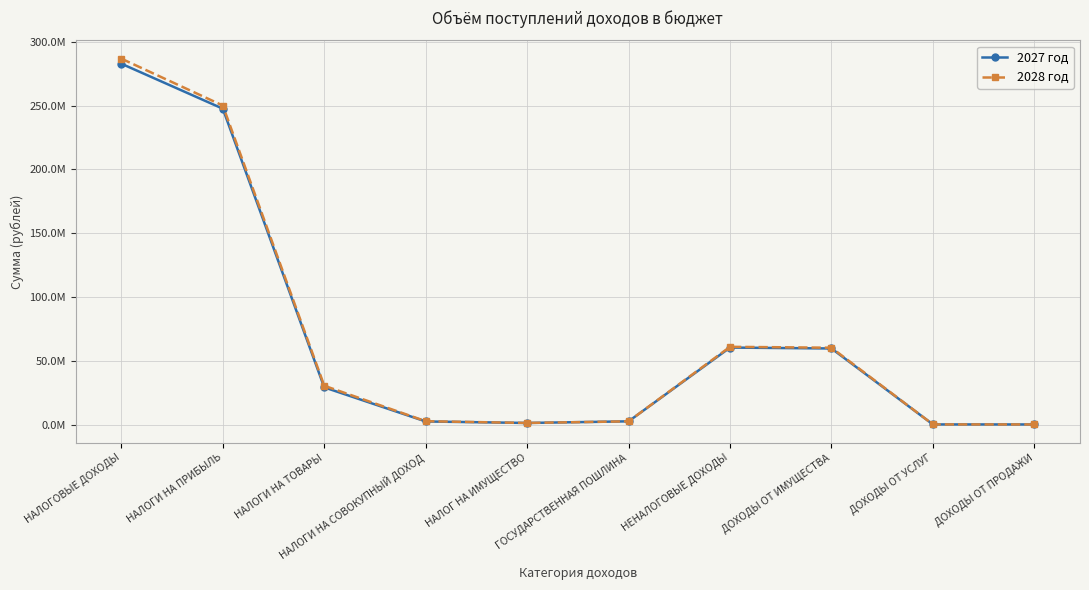

What are all the series names shown in the legend?

2027 год, 2028 год